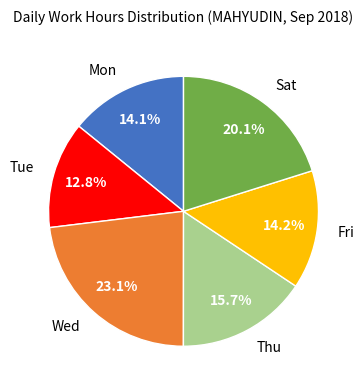

Does Fri account for over 50% of the chart?

No